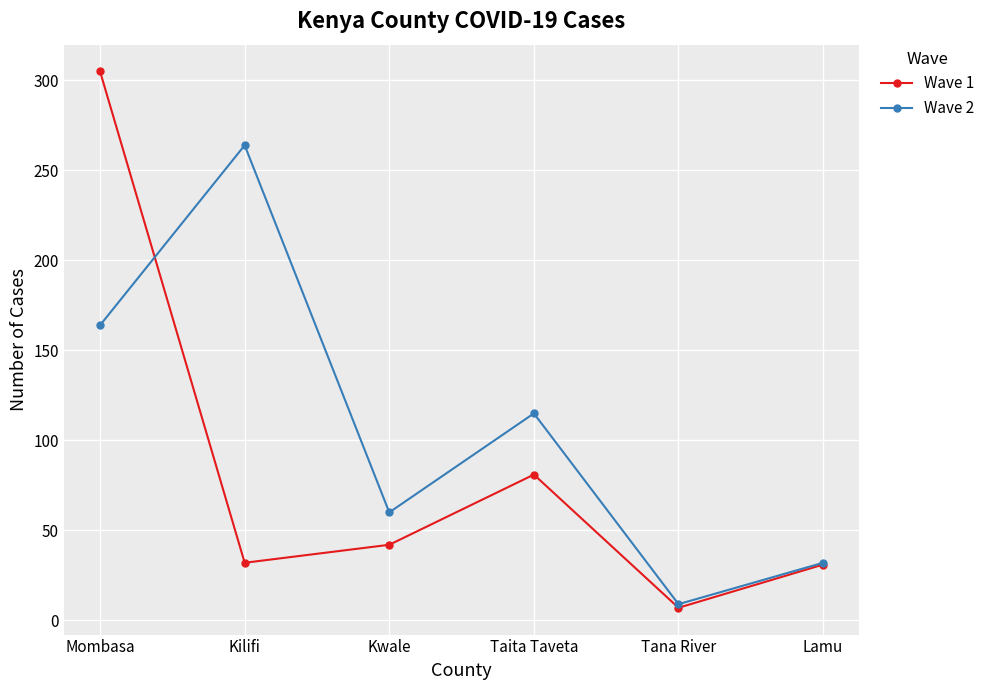

Which series changed the most between Mombasa and Taita Taveta?

Wave 1